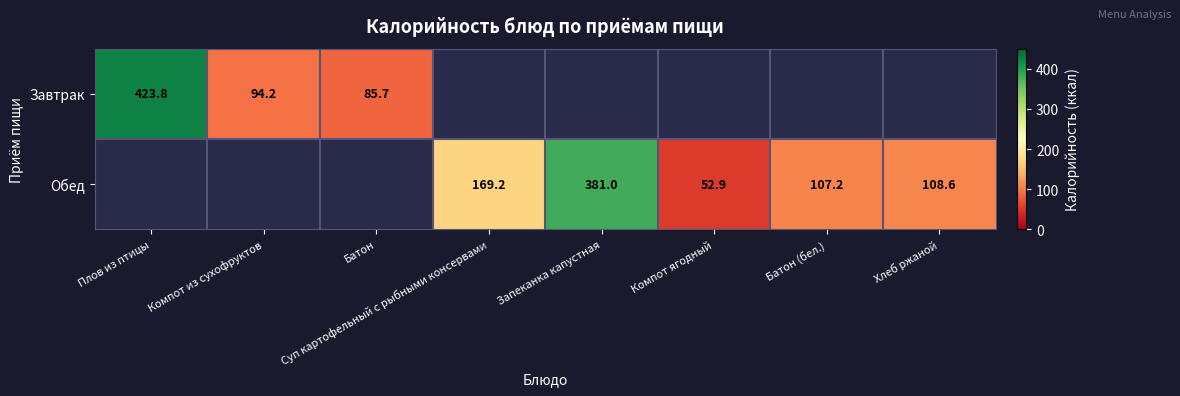

What is the greatest value displayed?

423.8